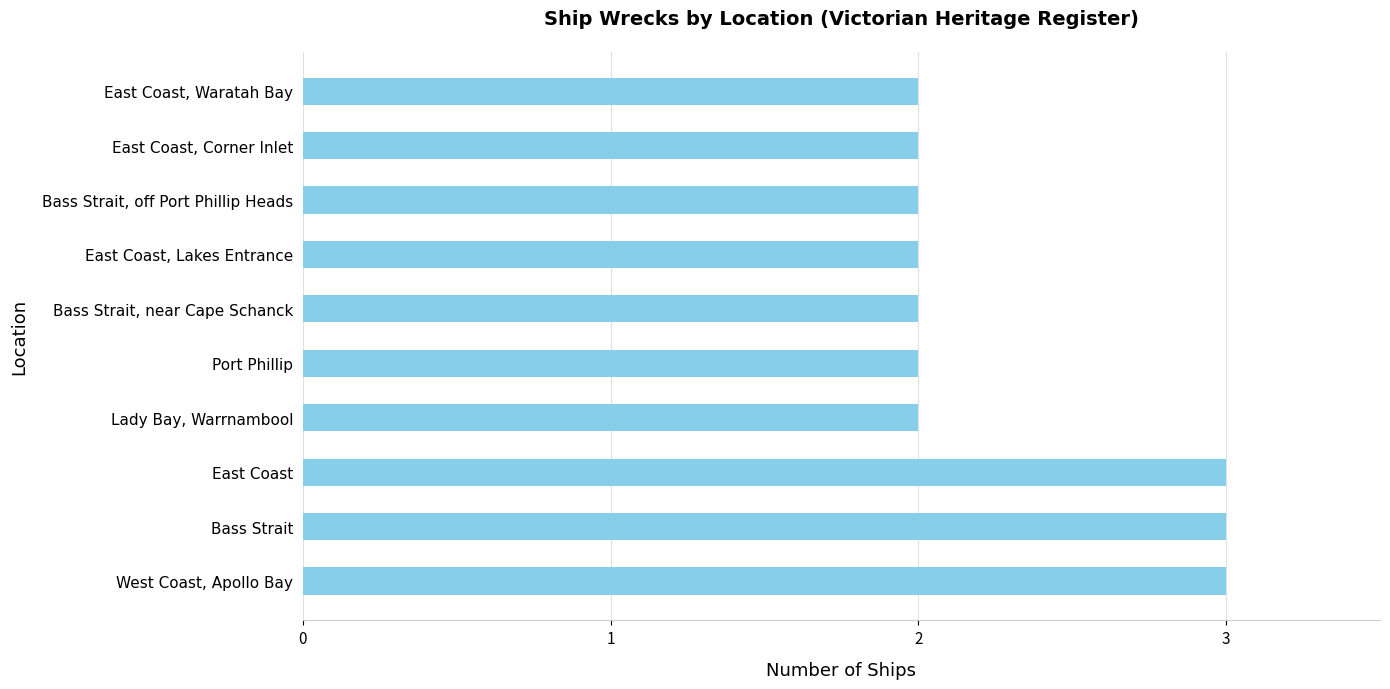

Reading top to bottom, extract all data points from this chart.

2	2	2	2	2	2	2	3	3	3